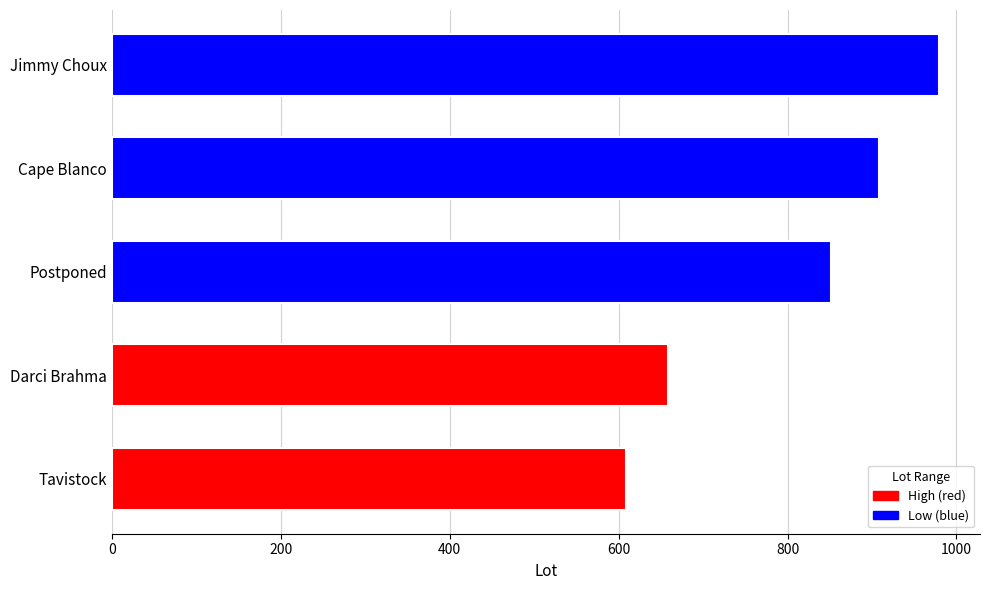

What is the approximate value at Cape Blanco?

908